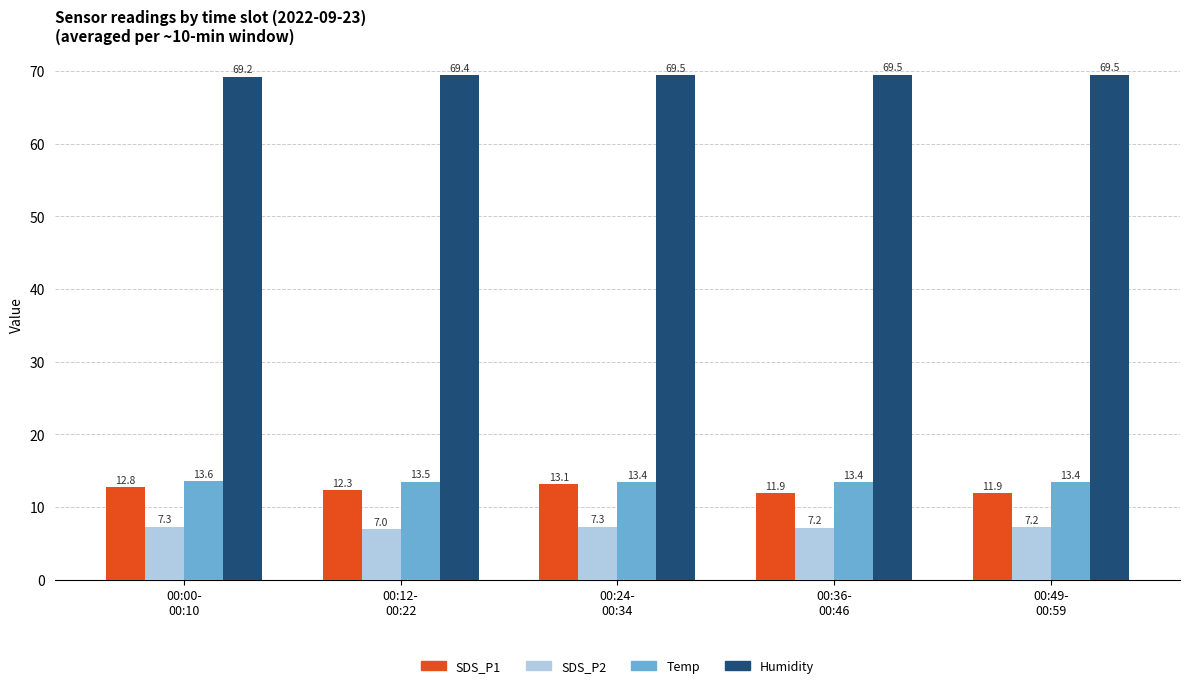

Rank the series at 00:49-
00:59 from lowest to highest value.

SDS_P2, SDS_P1, Temp, Humidity